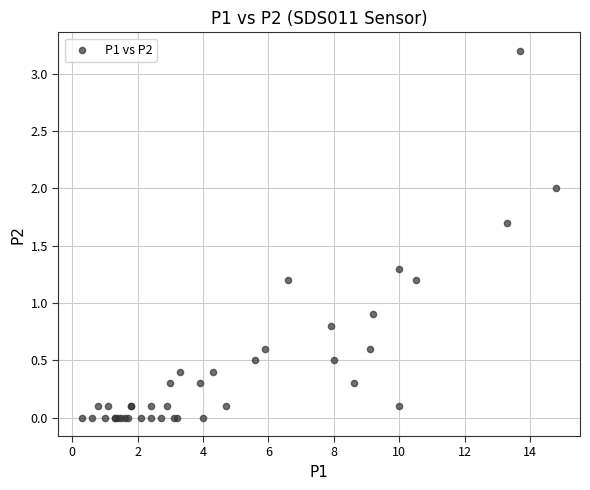

What Y value in the scatter plot is closest to 1?

0.9